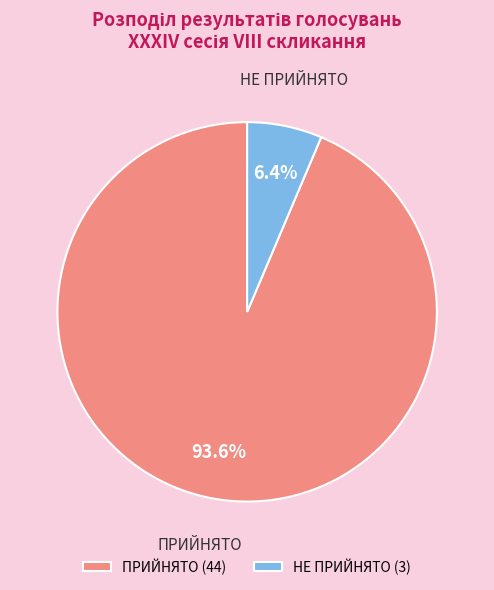

To the nearest percent, what is the combined percentage of ПРИЙНЯТО and НЕ ПРИЙНЯТО?

100%